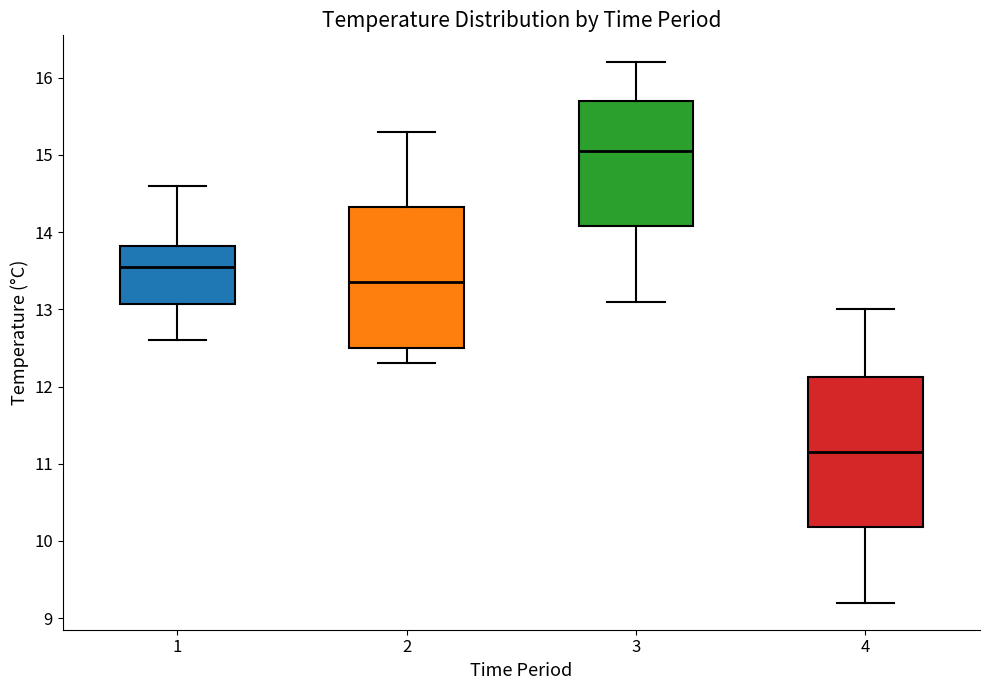

Comparing the boxes themselves (not the whiskers), which one is the tallest?

4